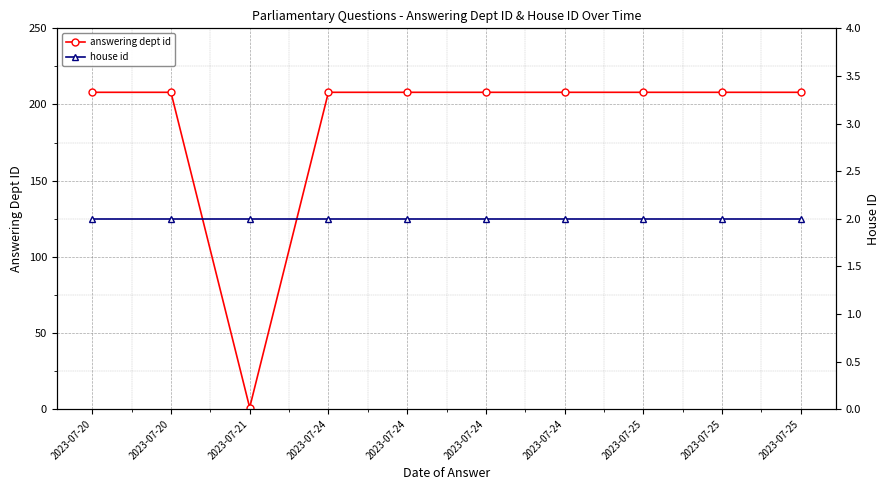

Between 2023-07-20 and 2023-07-24, which series saw the biggest shift?

answering dept id